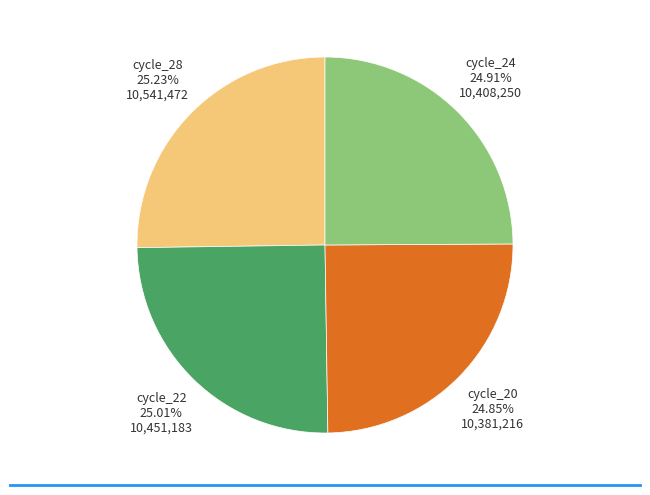

Is there any slice that represents more than half of the pie?

No